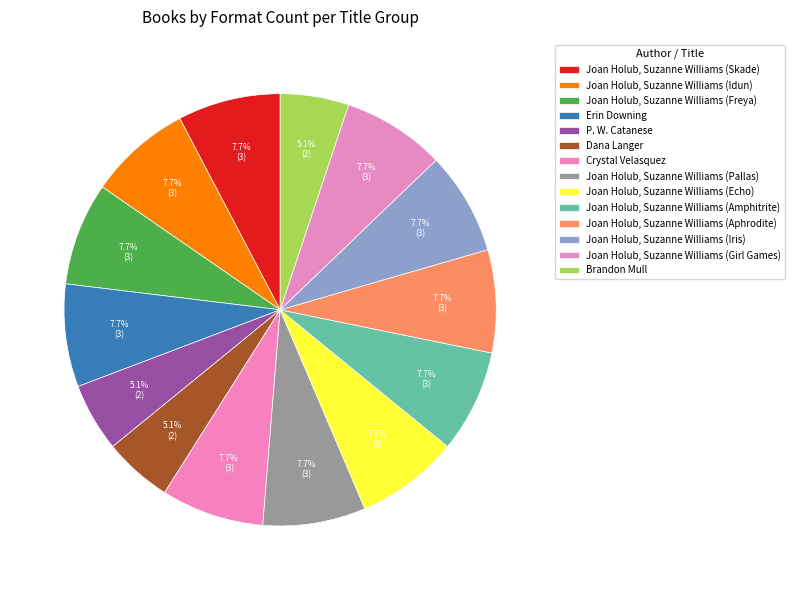

Count the number of slices in the pie.

14